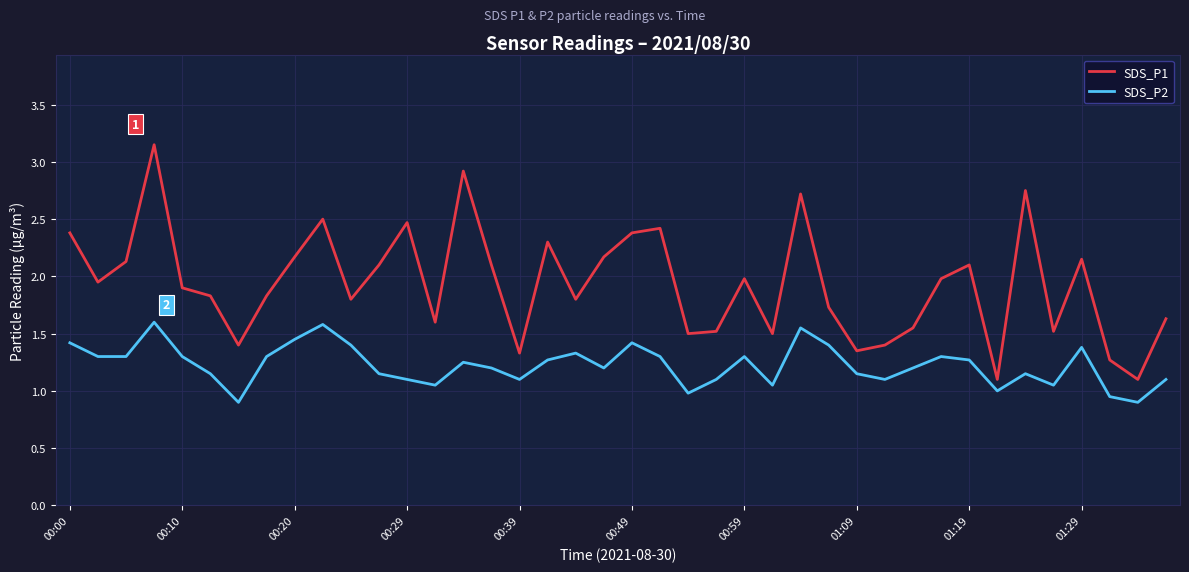

Which series has the largest range (max minus min)?

SDS_P1